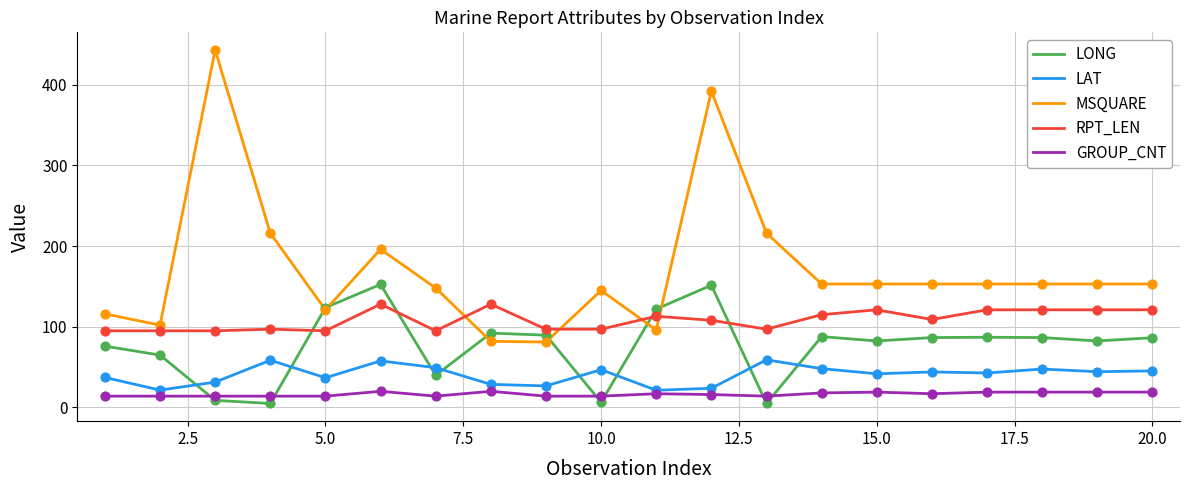

Rank the series by their maximum value, from highest to lowest.

MSQUARE, LONG, RPT_LEN, LAT, GROUP_CNT